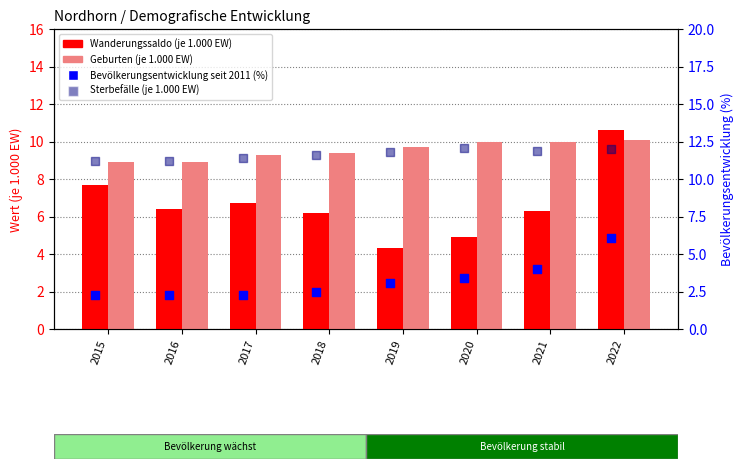

Is the value of Sterbefälle (je 1.000 EW) at 2015 greater than the value of Wanderungssaldo (je 1.000 EW) at 2022?

Yes